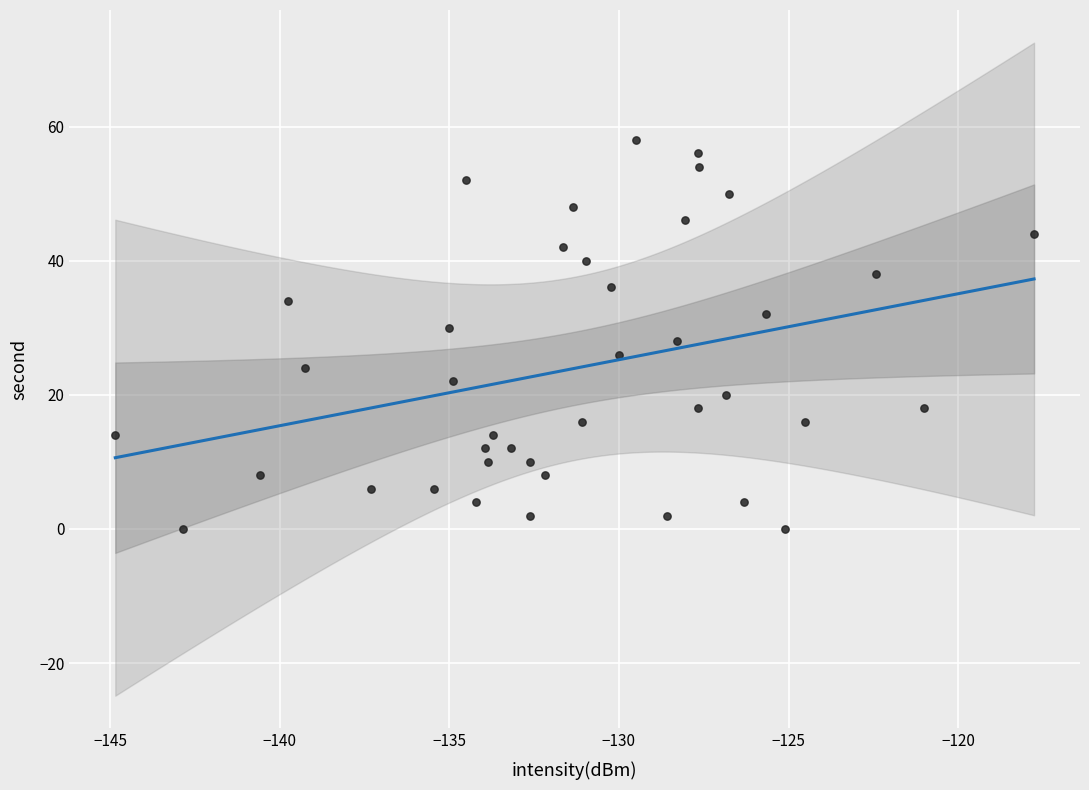

What is the range of Y values (max minus min)?

58